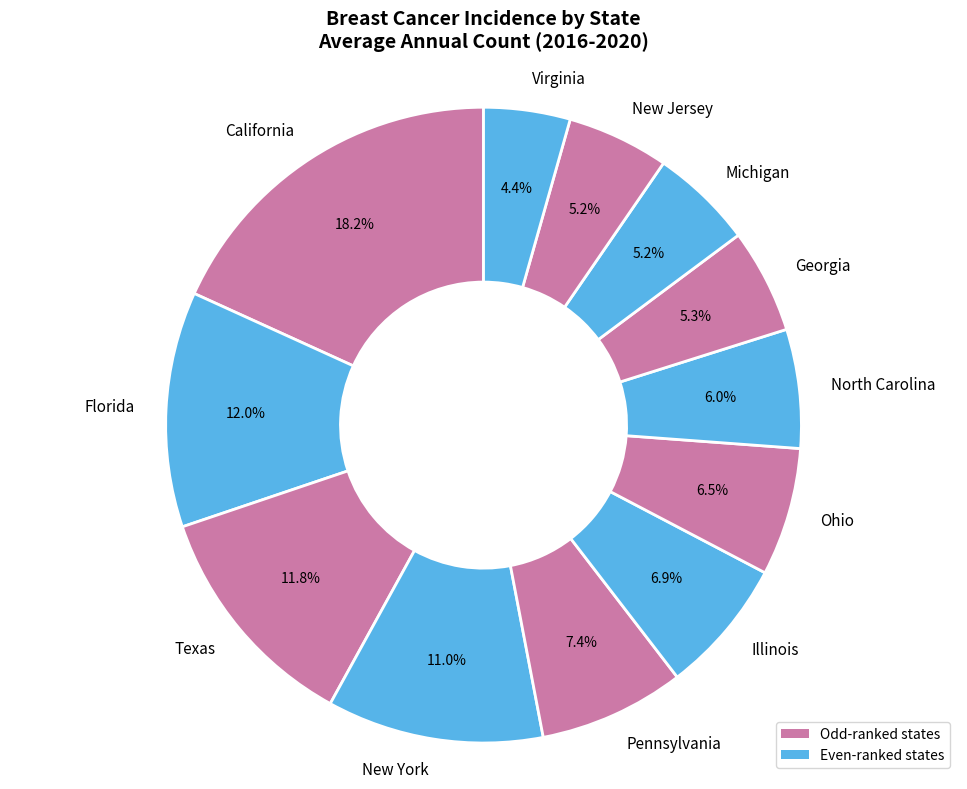

To the nearest percent, what percentage of the pie is Florida?

12%